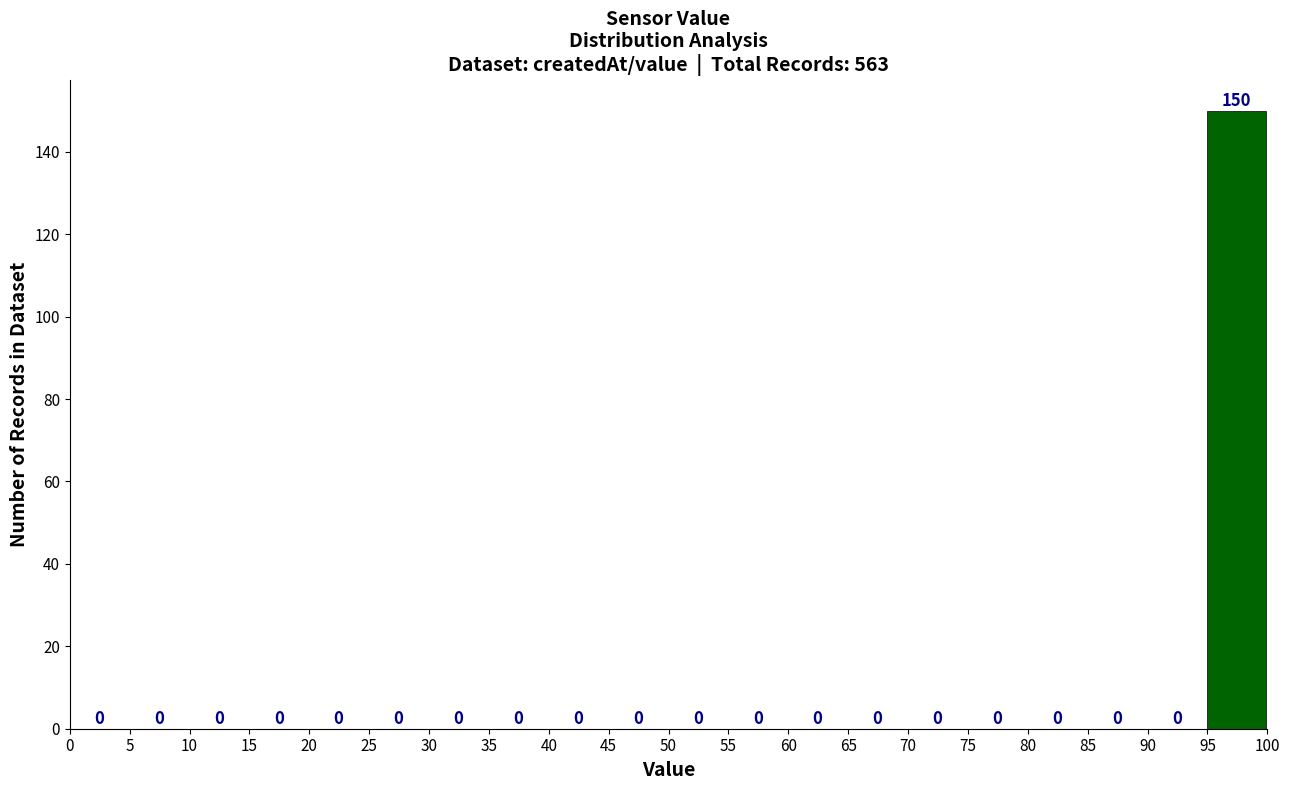

What is the height of the bar covering 95 to 100 on the x-axis?

150